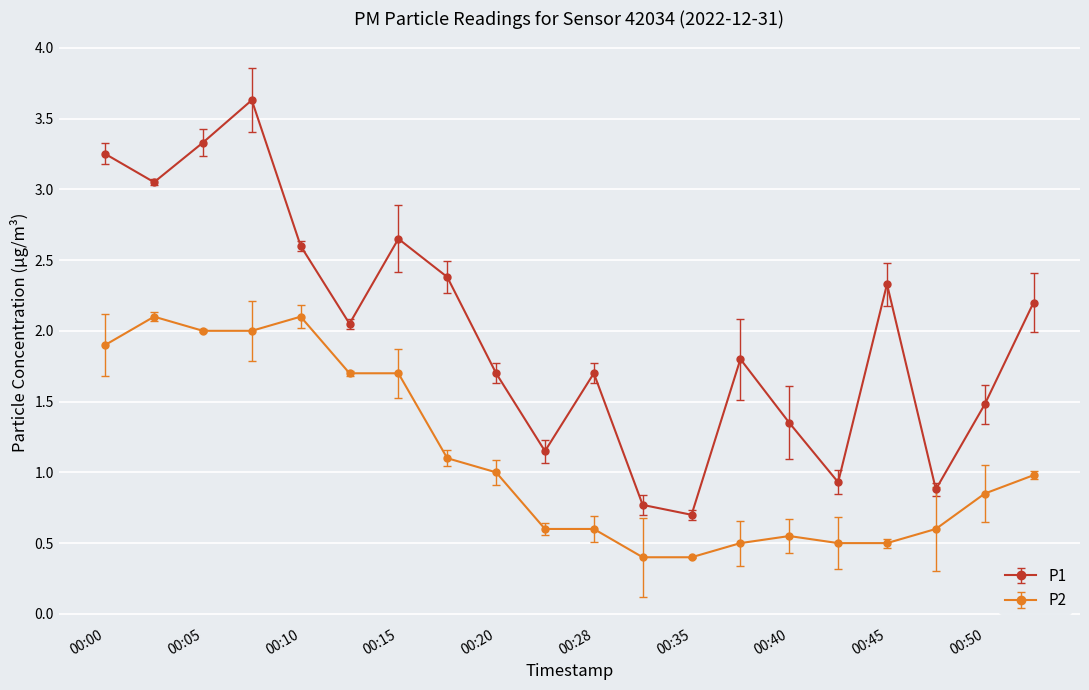

What is the value of the P2 point at the 17th from the left?

0.5